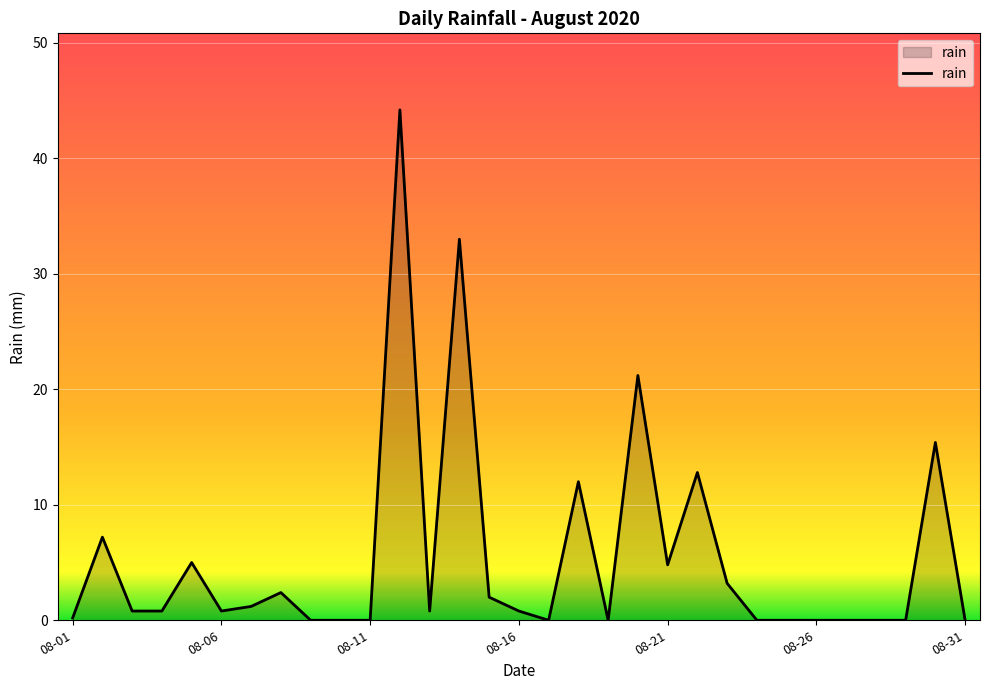

What is the difference between the maximum and minimum values?

44.2